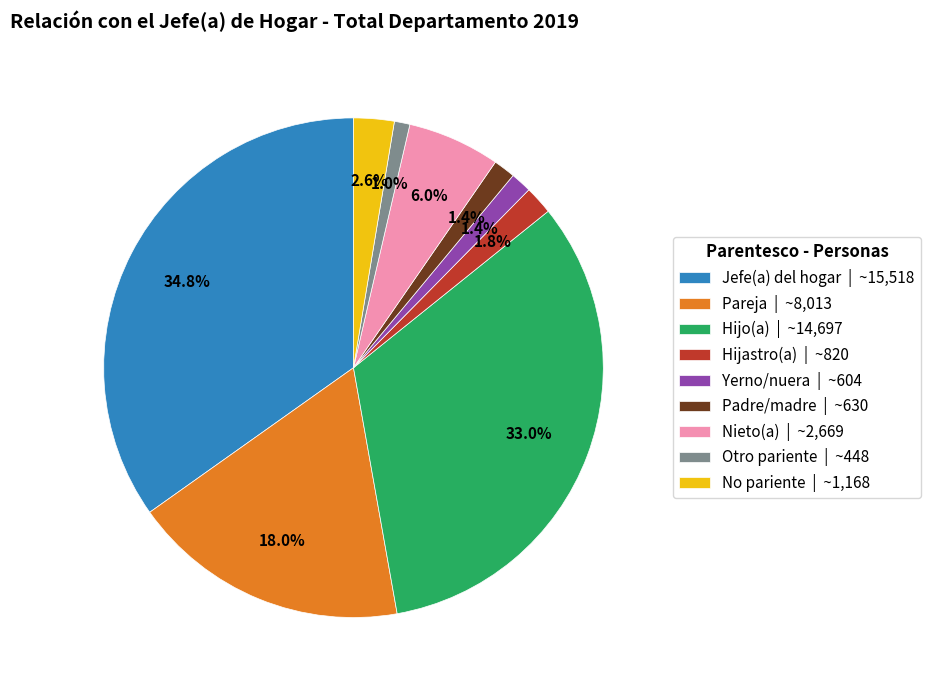

How many segments does this pie chart have?

9